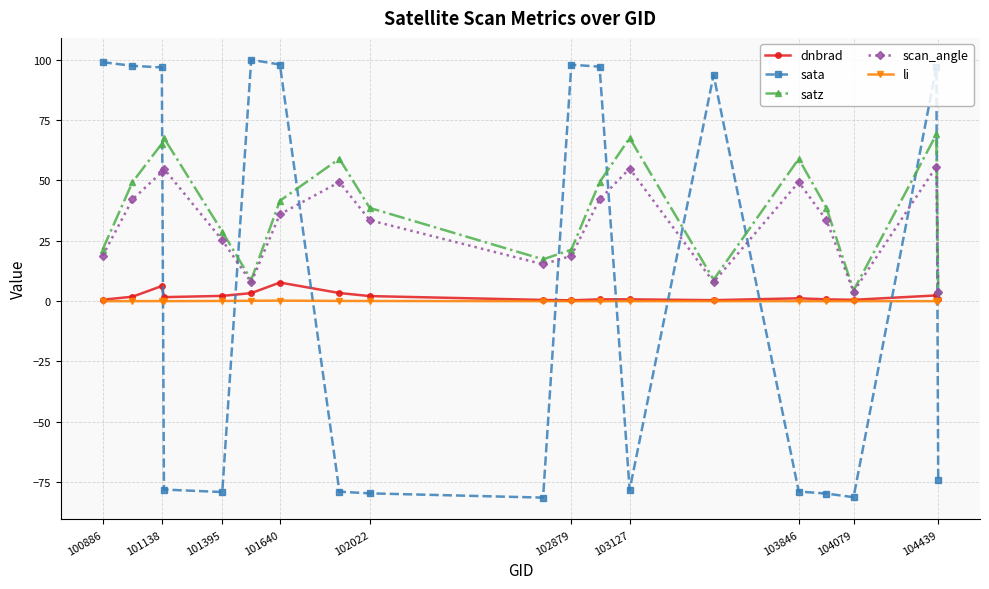

Which series has the largest range (max minus min)?

sata